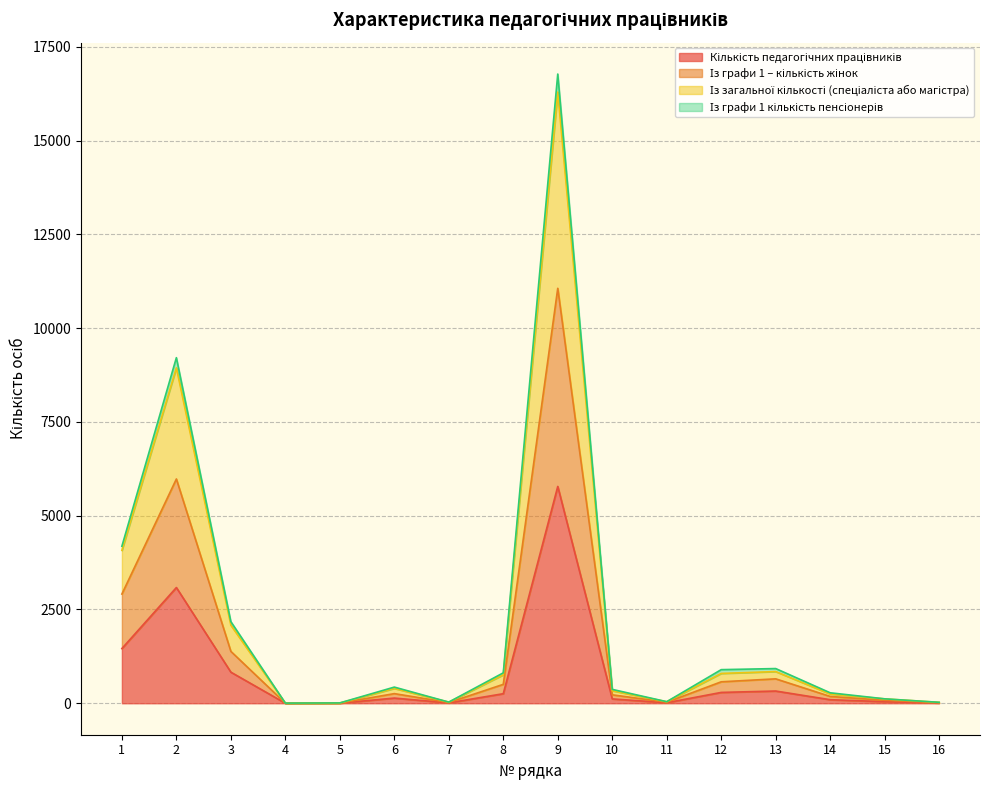

What is the sum of the Із графи 1 – кількість жінок values at 5 and 16?

21